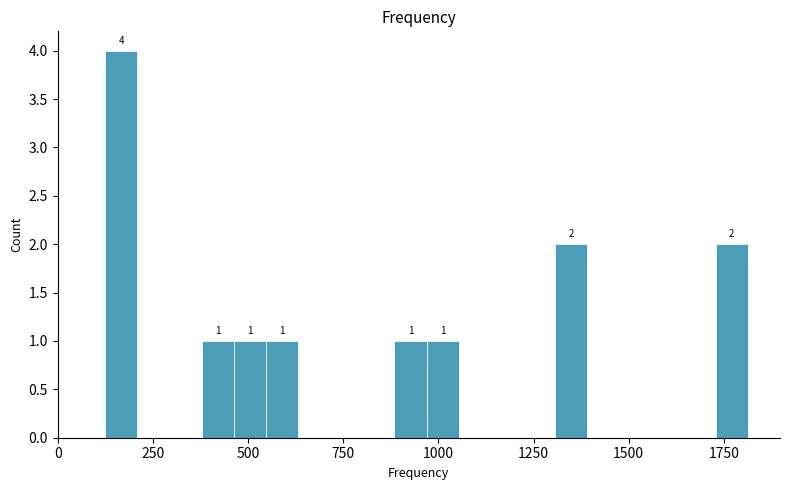

Around what value on the x-axis is the tallest bar? Give the approximate position of its centre, as read against the axis.

150